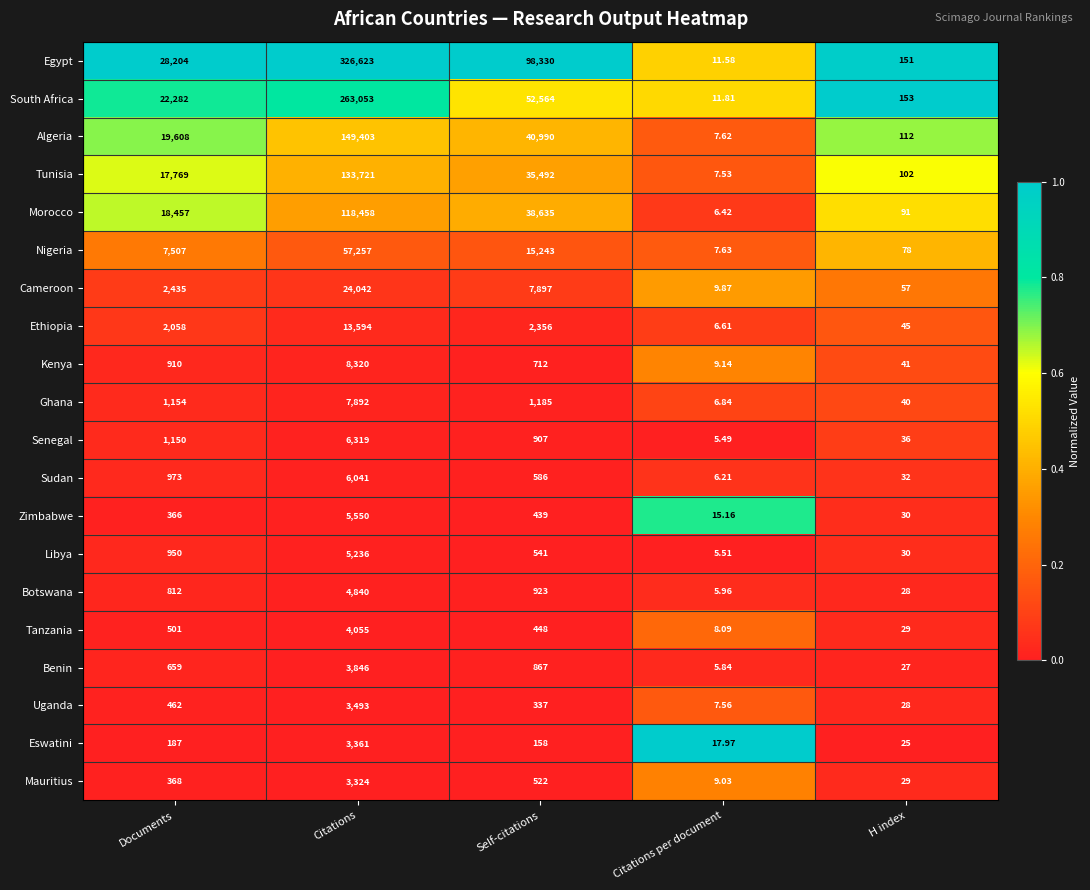

Which category has the lowest value in the Zimbabwe series?

Citations per document